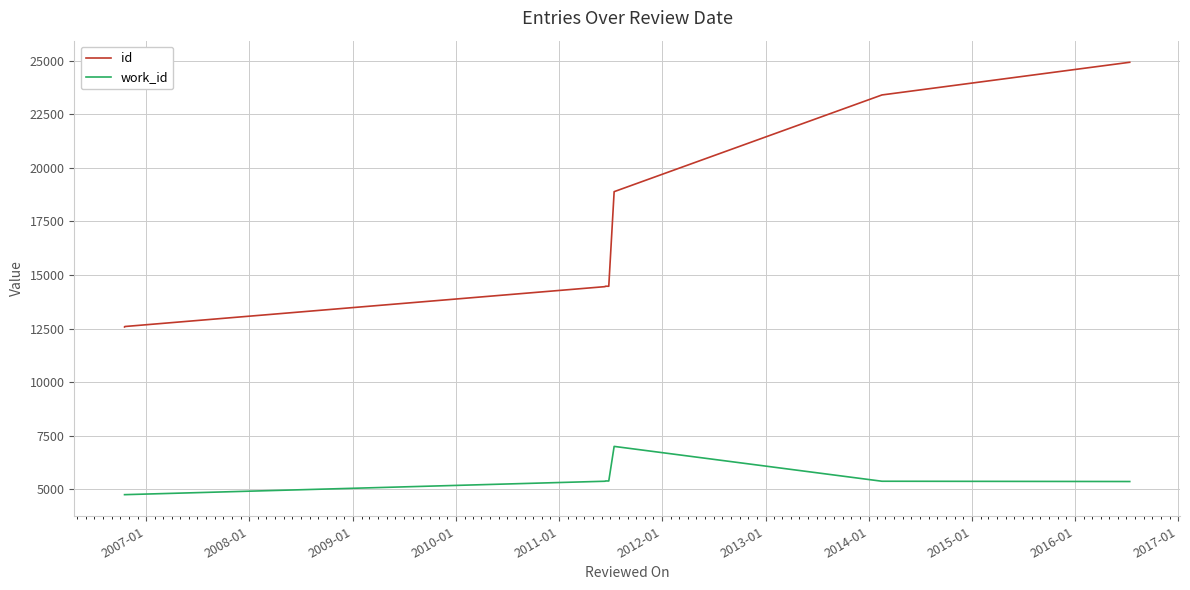

Which series has the largest range (max minus min)?

id